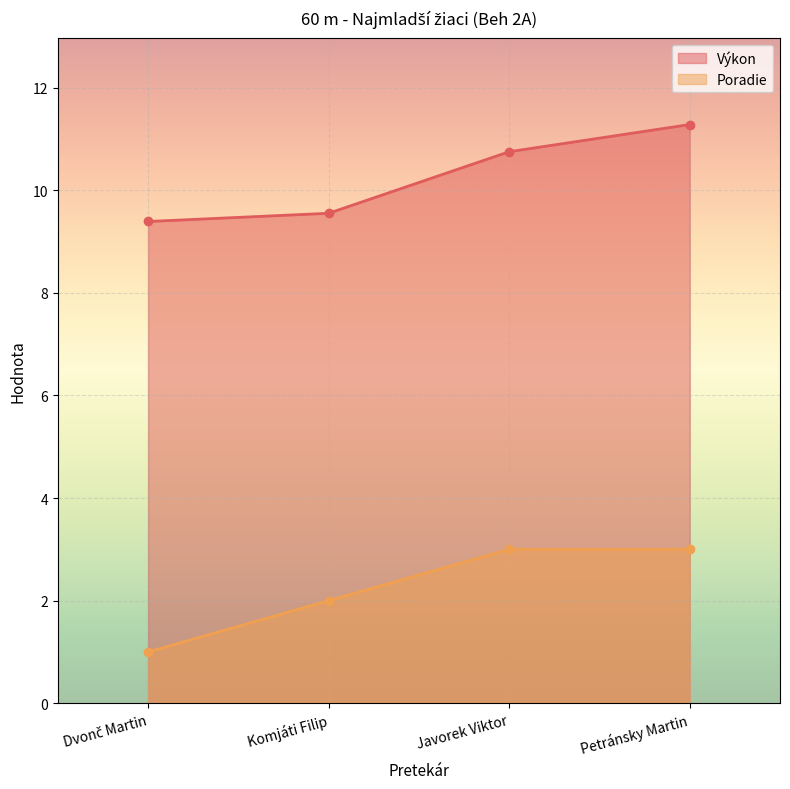

The value of Výkon at Dvonč Martin is 9.4. True or false?

True